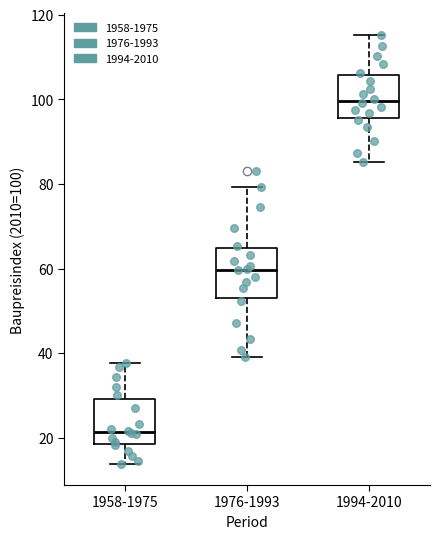

Reading left to right, read every box against the y-axis: the position of its median line, the range the box covers, and the ends of its whiskers. The values are not printed on the chart, so give them approximately, as read against the axis.

1958-1975: median 22, box 18 to 30, whiskers 14 to 38
1976-1993: median 60, box 54 to 64, whiskers 40 to 80
1994-2010: median 100, box 96 to 106, whiskers 86 to 116